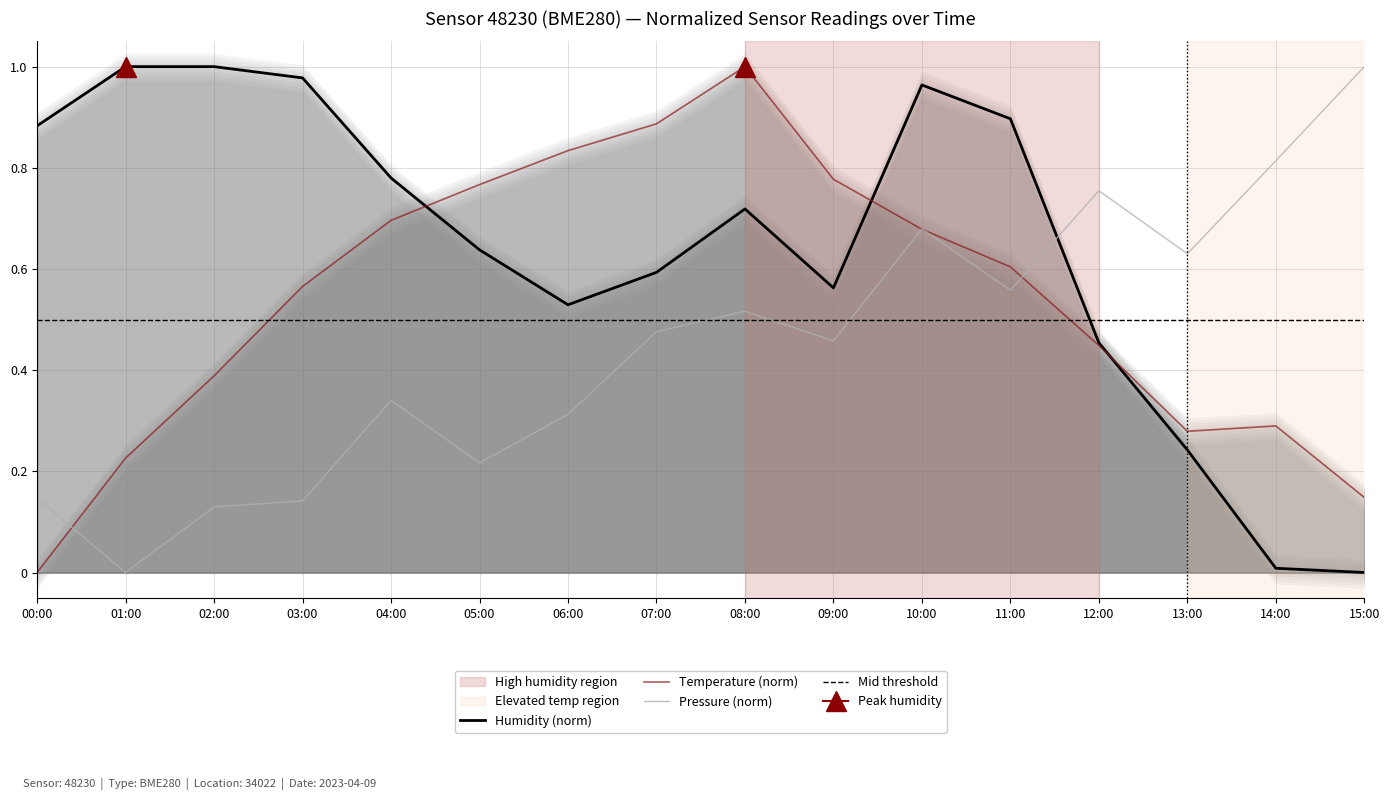

At which category does pressure_norm reach its first local peak?

04:00